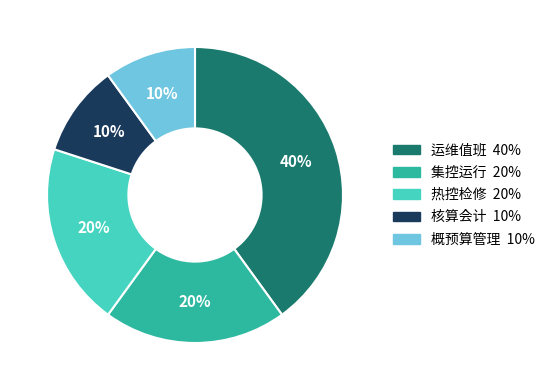

True or false: 概预算管理 accounts for 23% of the total.

False